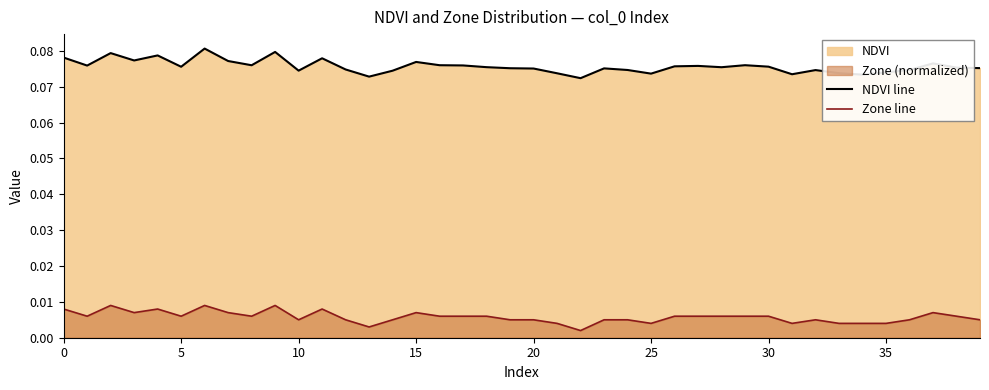

Which series has the widest spread of values?

NDVI line